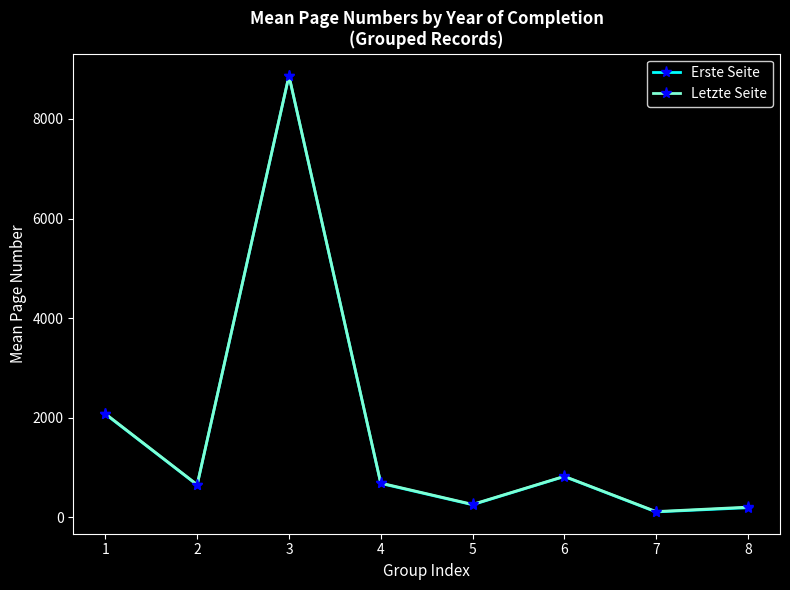

What is the value of the Erste Seite point at the 2nd from the left?

650.0